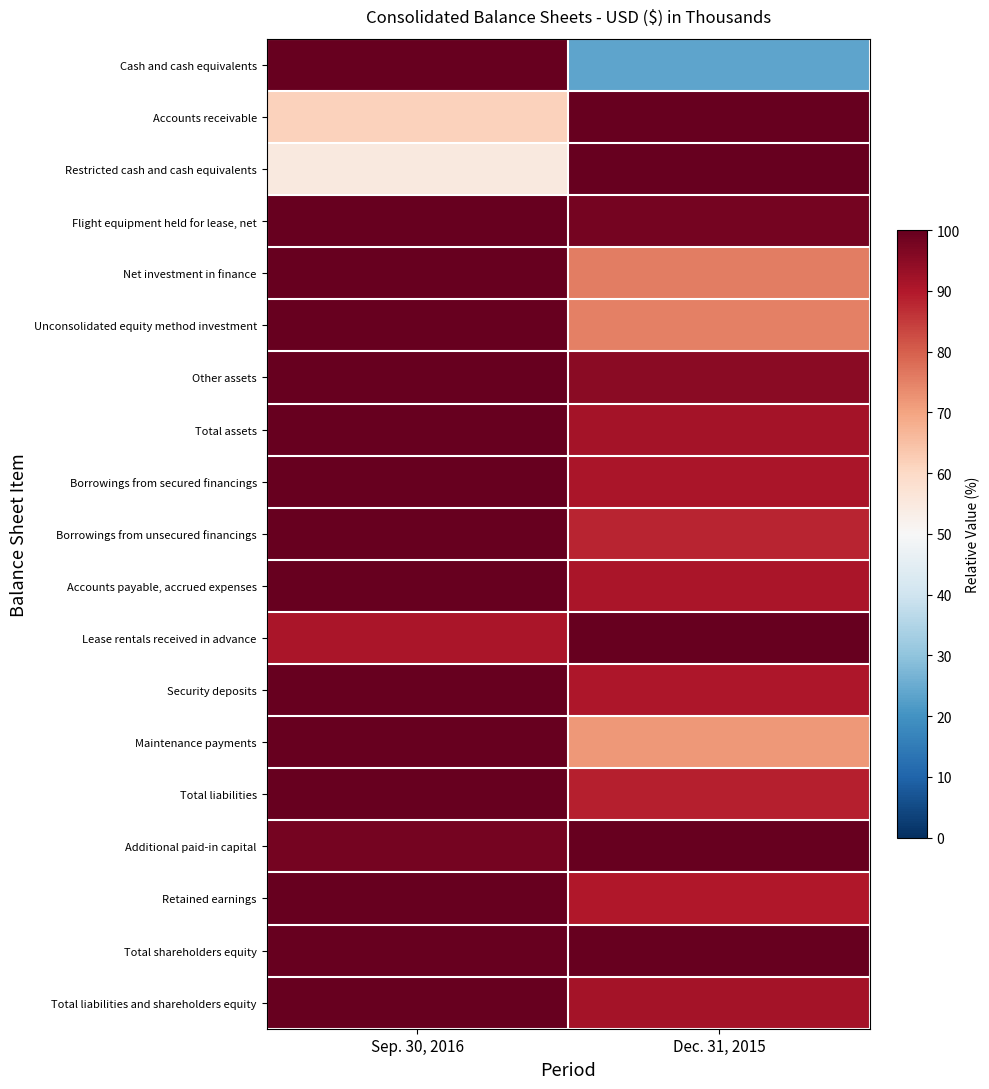

At which category is the sum across all series the highest?

Sep. 30, 2016